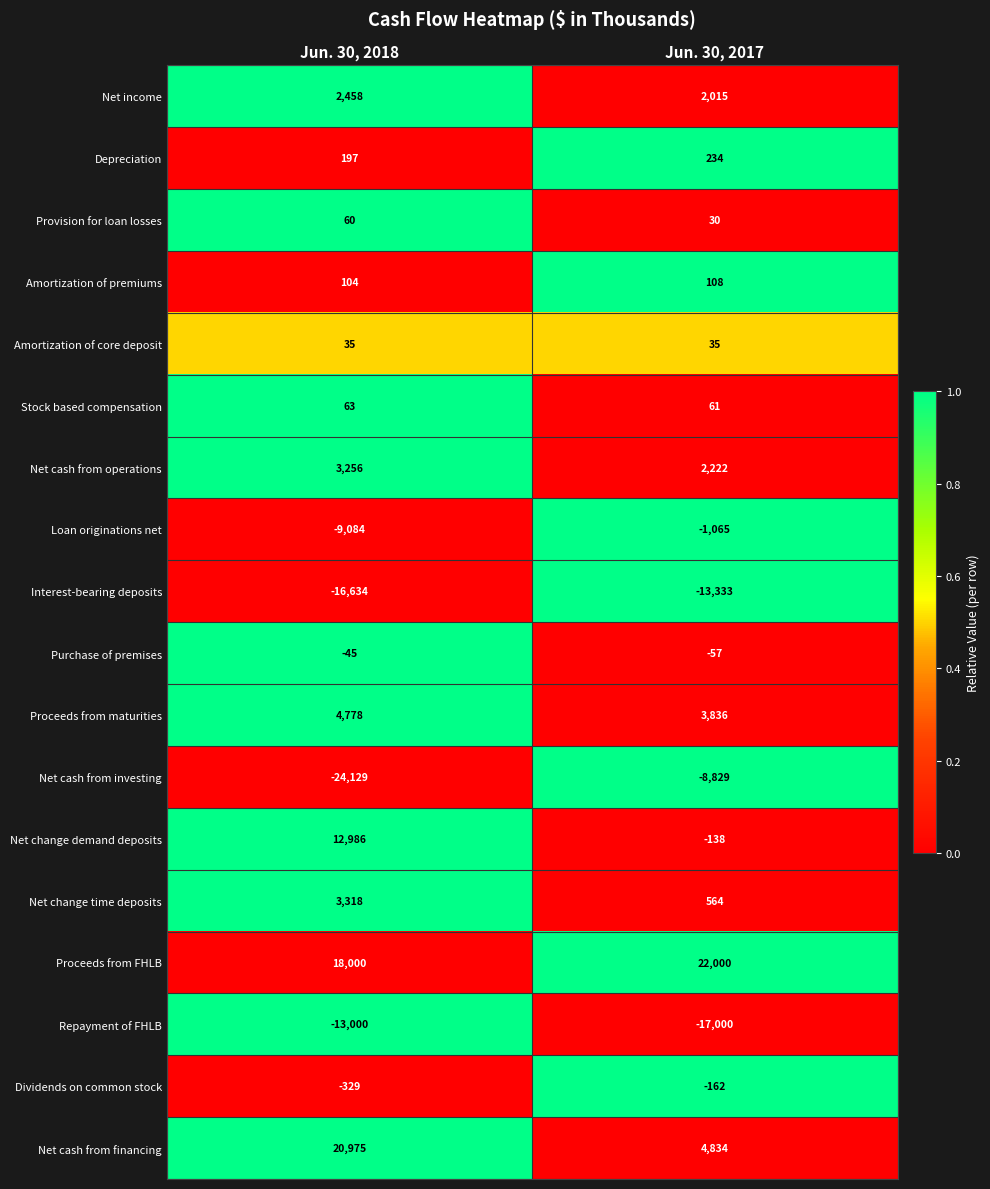

What is the total value across all series at Jun. 30, 2017?

-4645